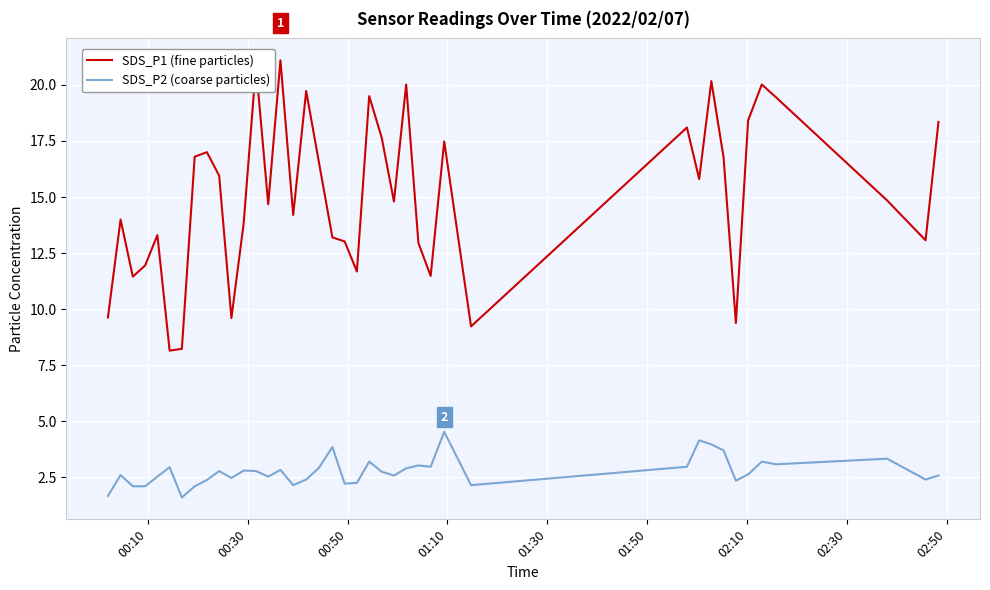

What is the greatest value displayed?

21.1